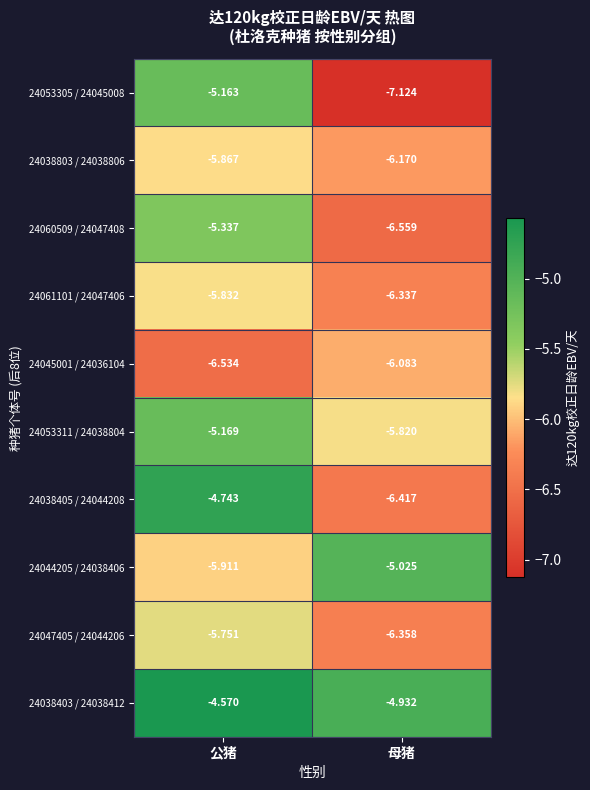

At which label does 24044205 / 24038406 reach its minimum?

公猪